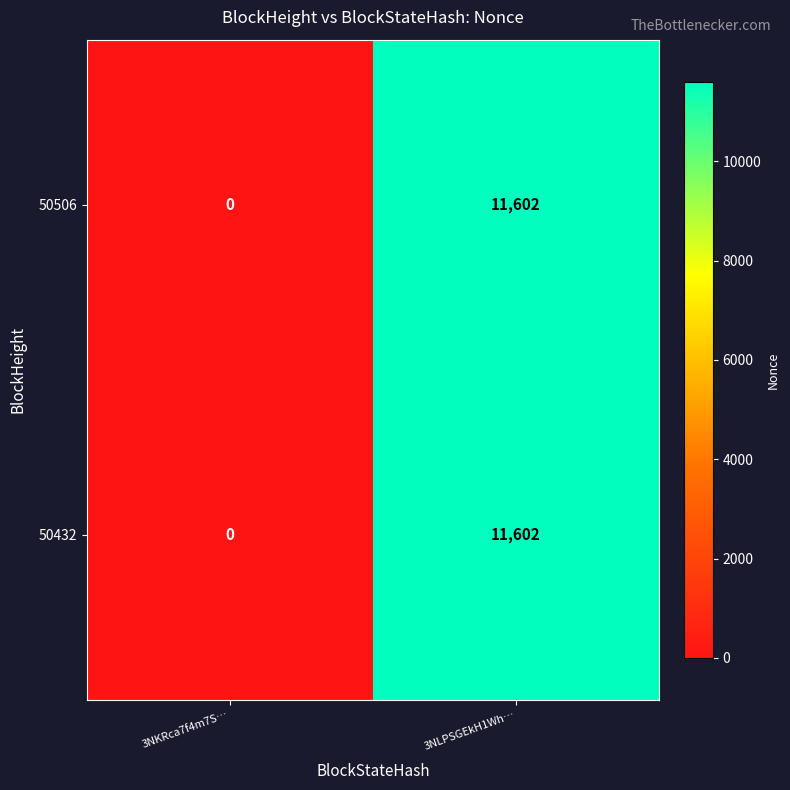

At which category is the sum across all series the highest?

3NLPSGEkH1Wh…